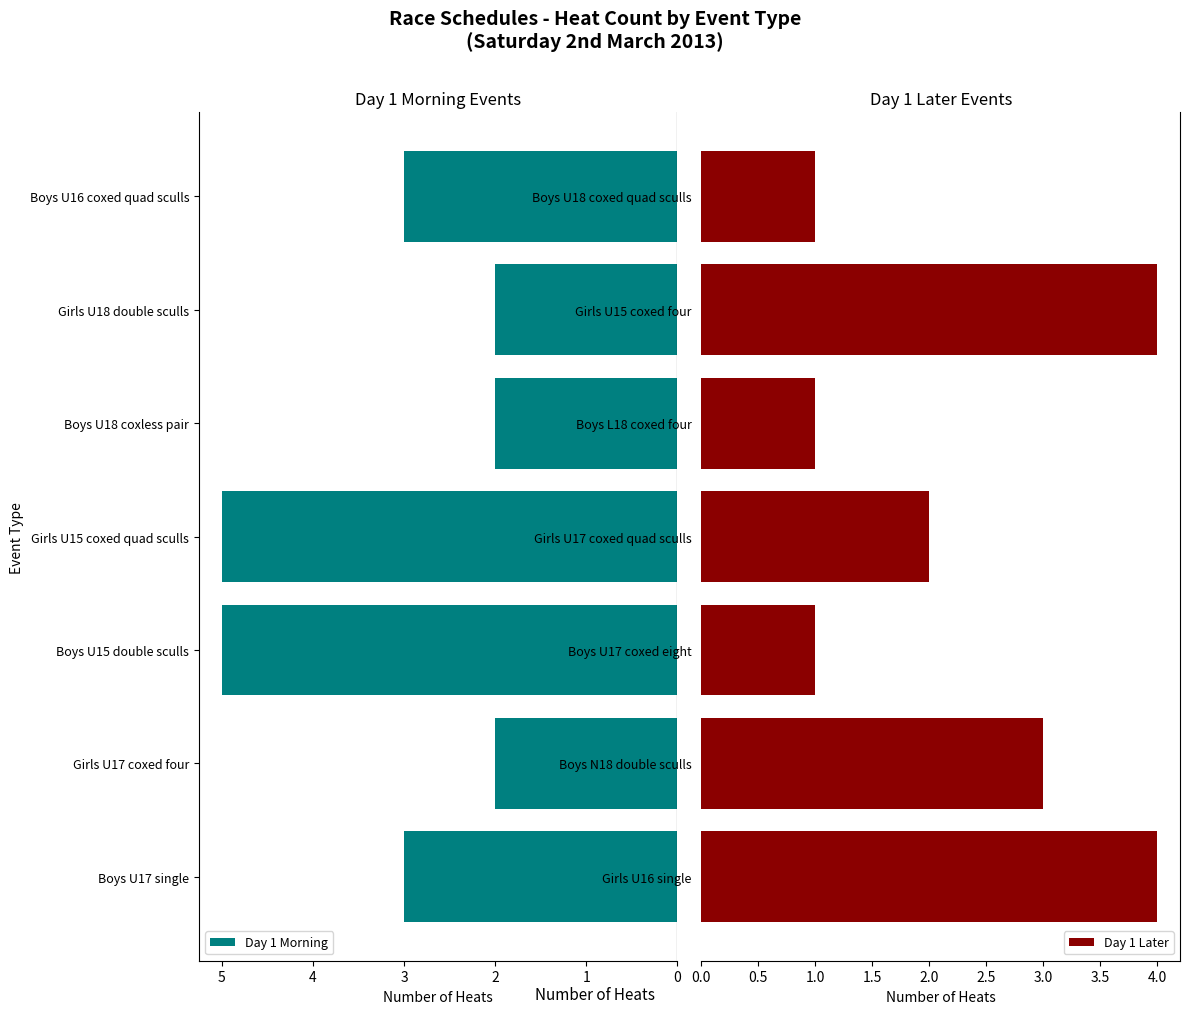

What is the average value of the Day 1 Morning series?

3